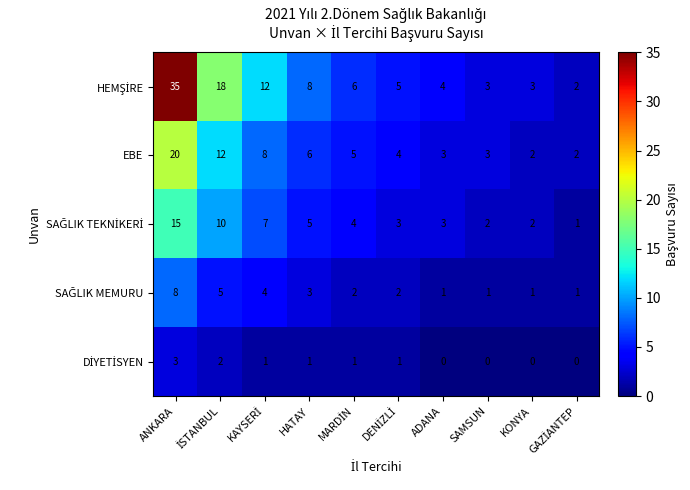

The value of EBE at ANKARA is 14. True or false?

False